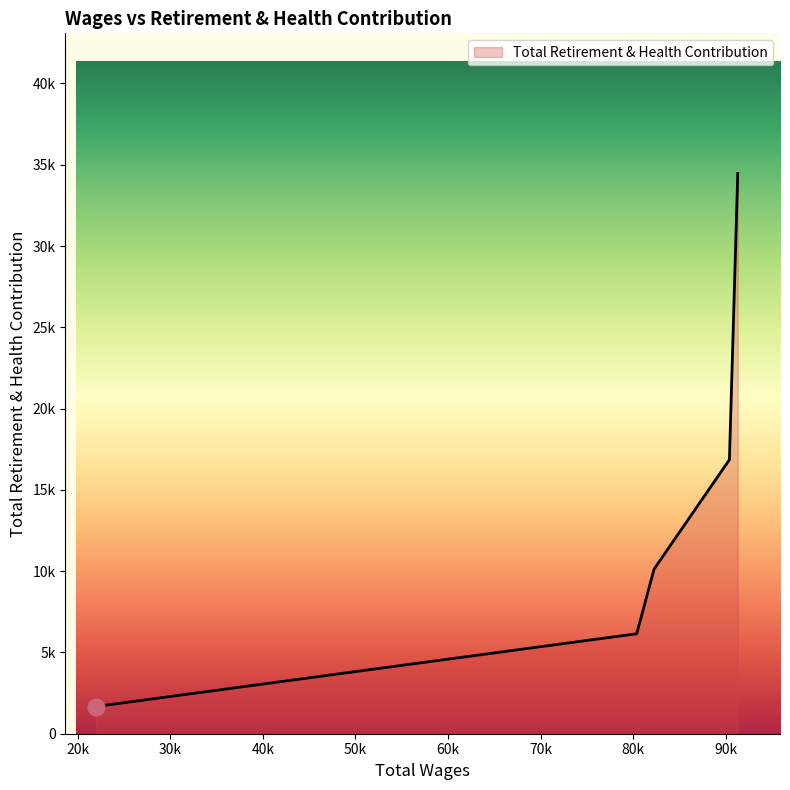

Does the chart have visible grid lines?

No